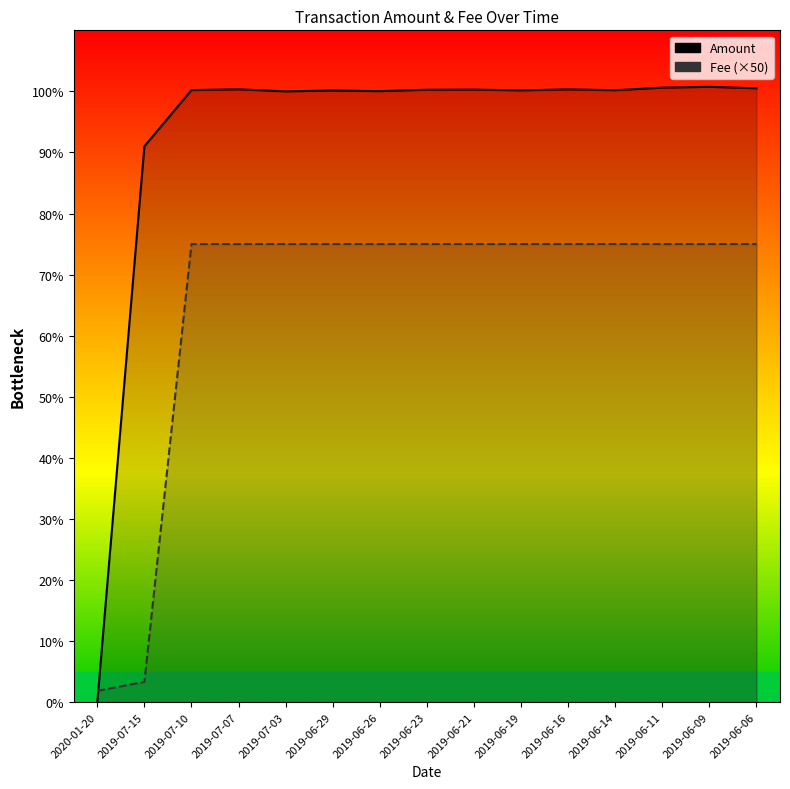

What is the label of the 14th point from the right?

2019-07-15